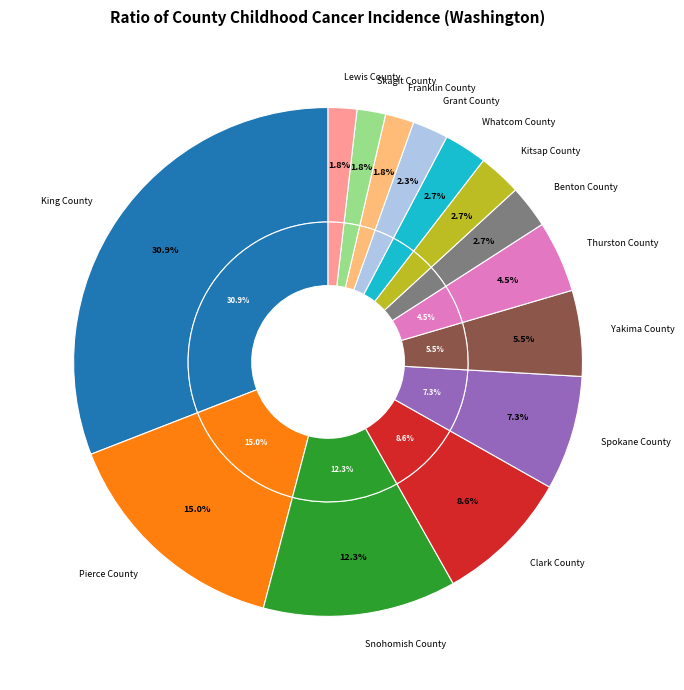

To the nearest percent, what is the difference between the Franklin County and Benton County slice percentages?

1%